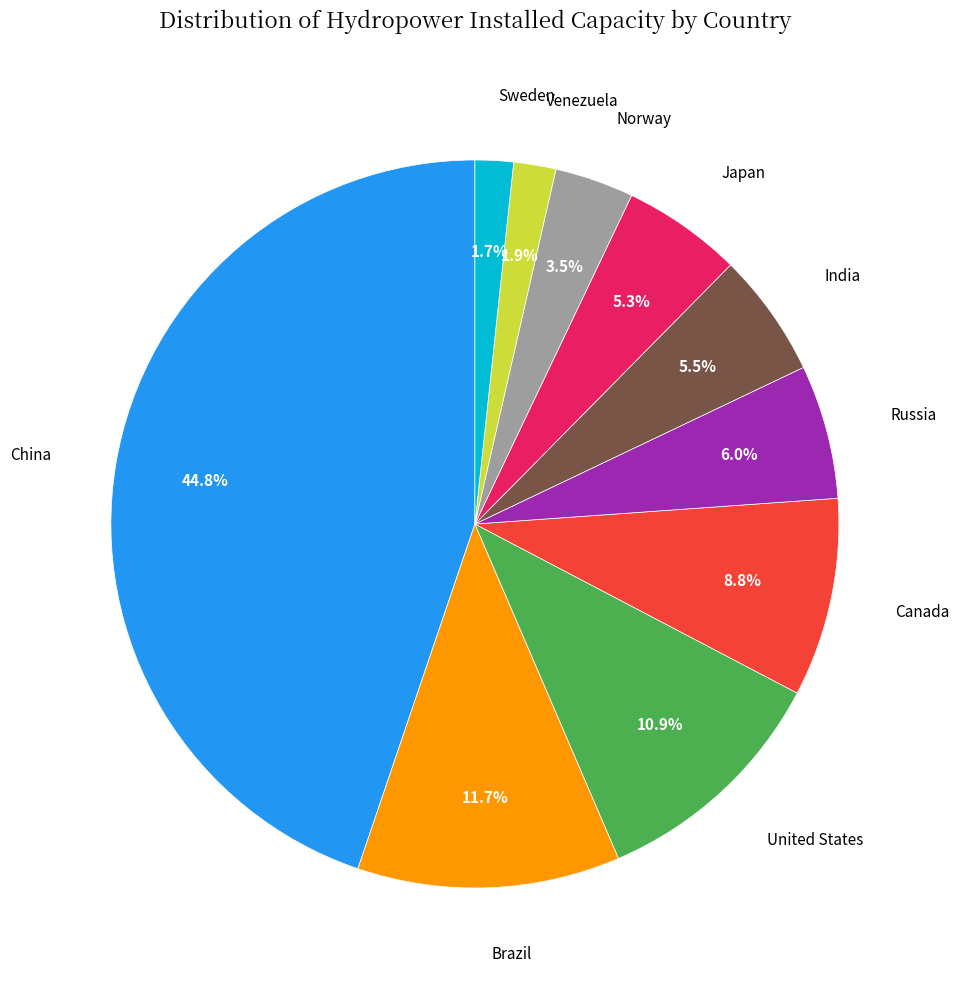

How much of the chart is everything except Norway?

96.5%